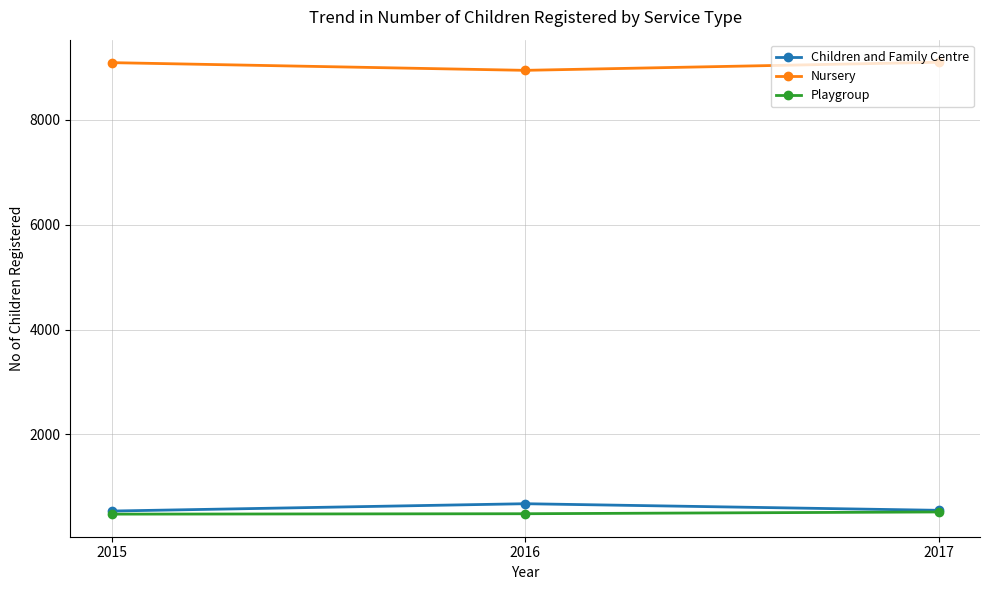

What is the lowest value of the Playgroup series?

480.5